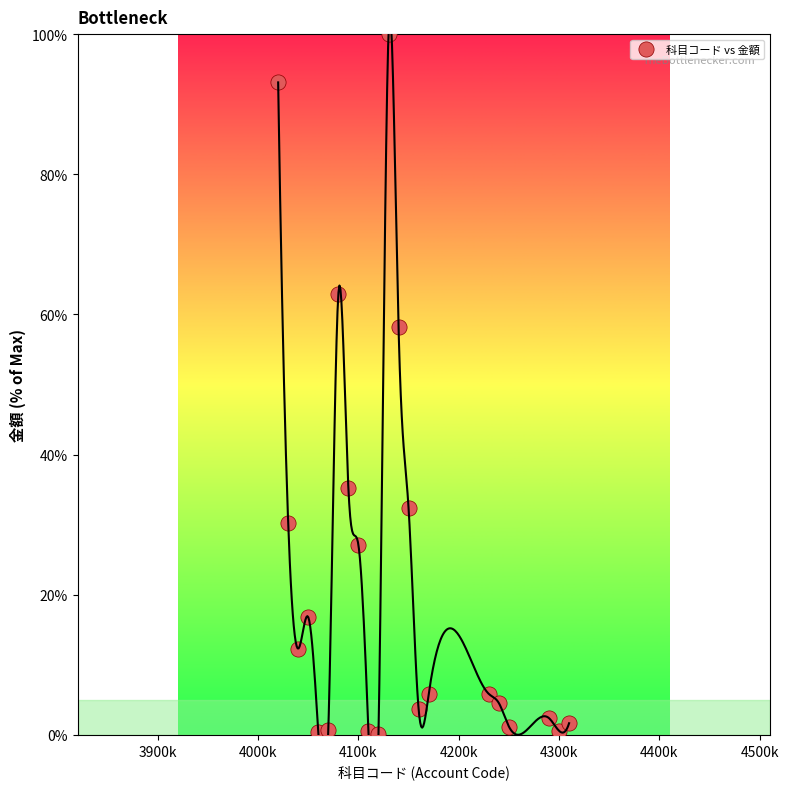

What is the range of X values (max minus min)?

290000.0